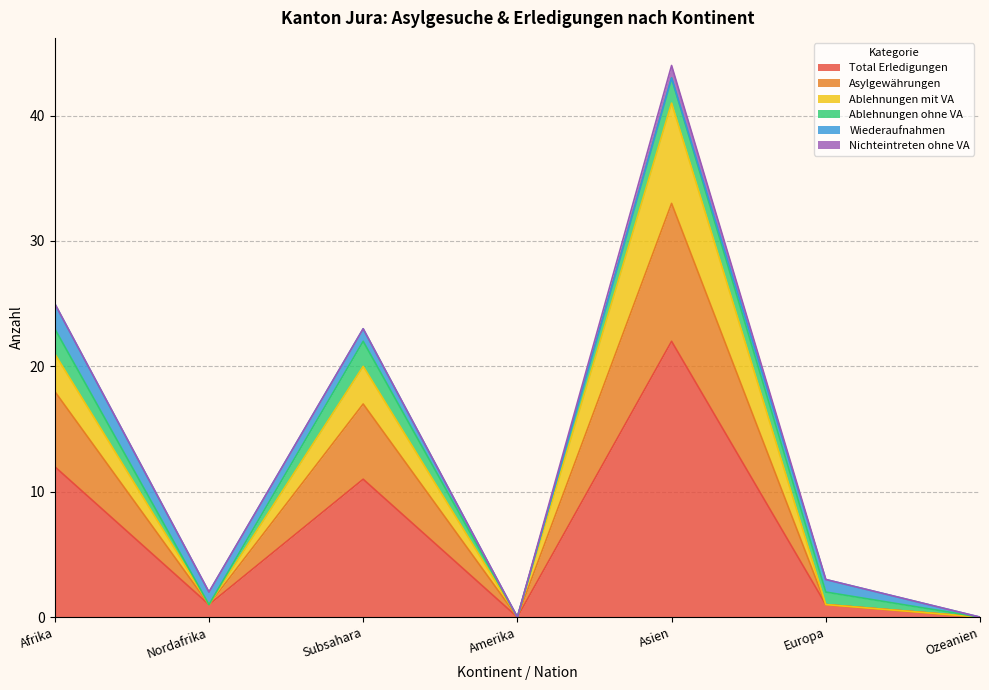

How many data points in Ablehnungen mit VA are above 1?

3